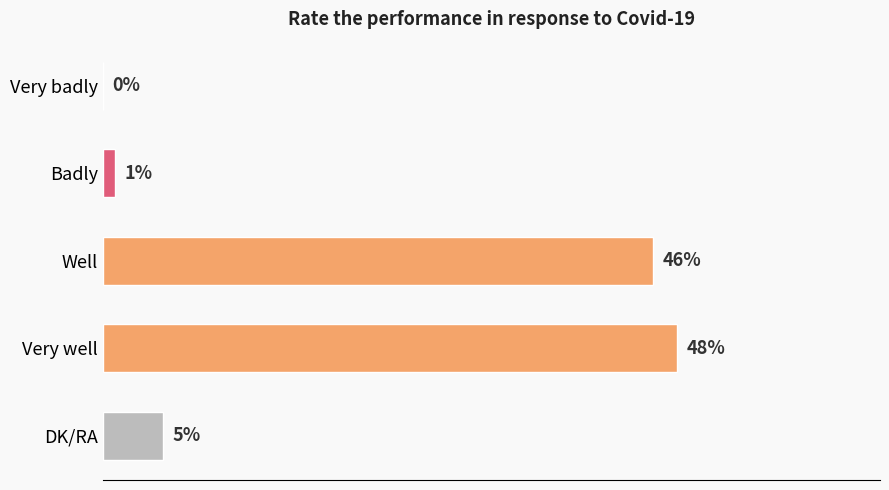

Which has a higher value, Badly or Well?

Well